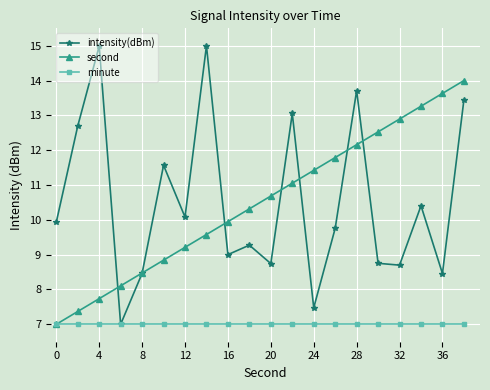

List the series in order of their peak value, highest first.

intensity(dBm), second, minute